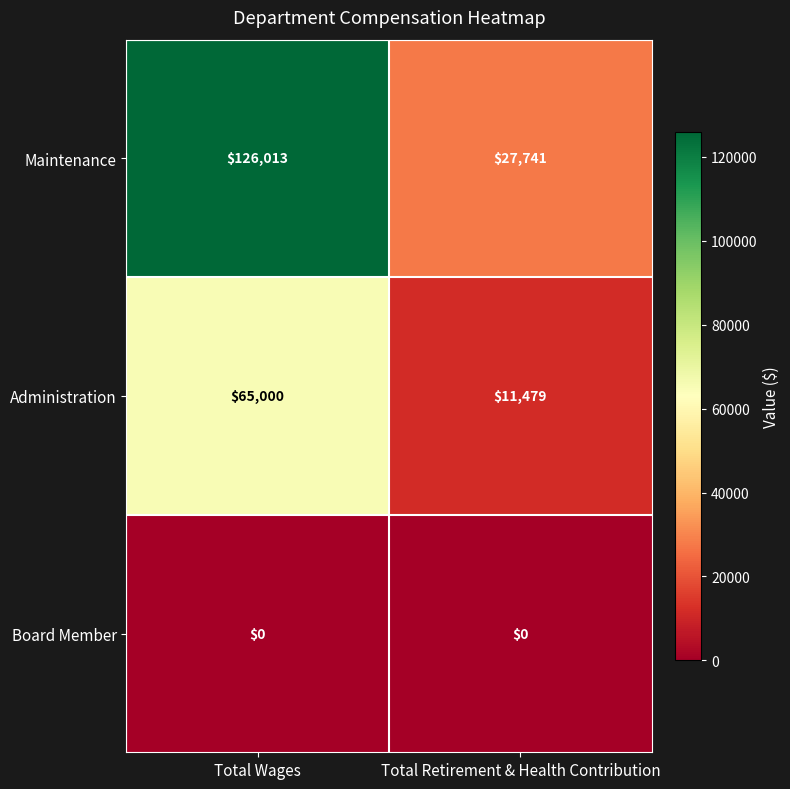

Which category has the highest value across all series?

Total Wages